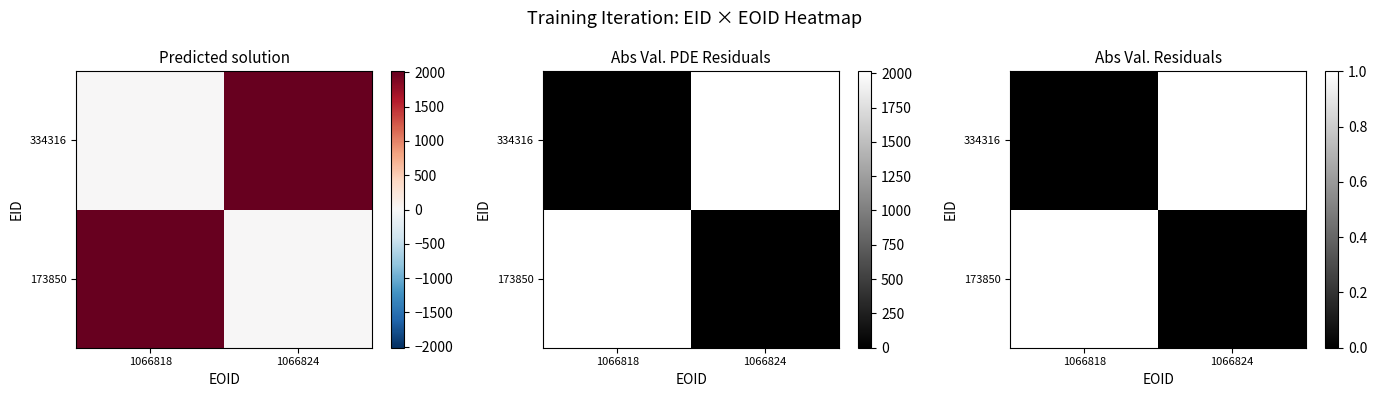

At which category is the sum across all series the highest?

1066818